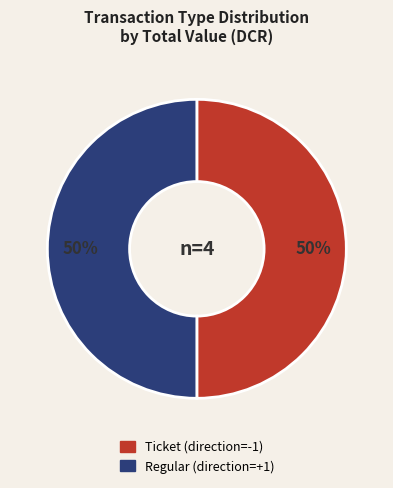

To the nearest percent, what is the average slice percentage?

50%